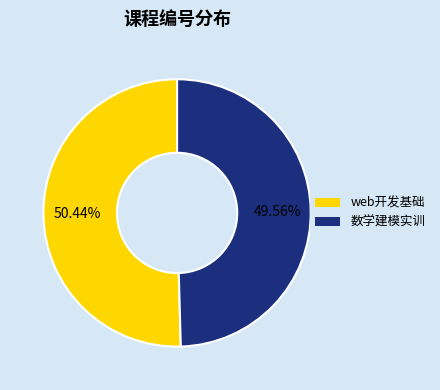

To the nearest percent, what is the difference between the largest and smallest slice percentages?

1%